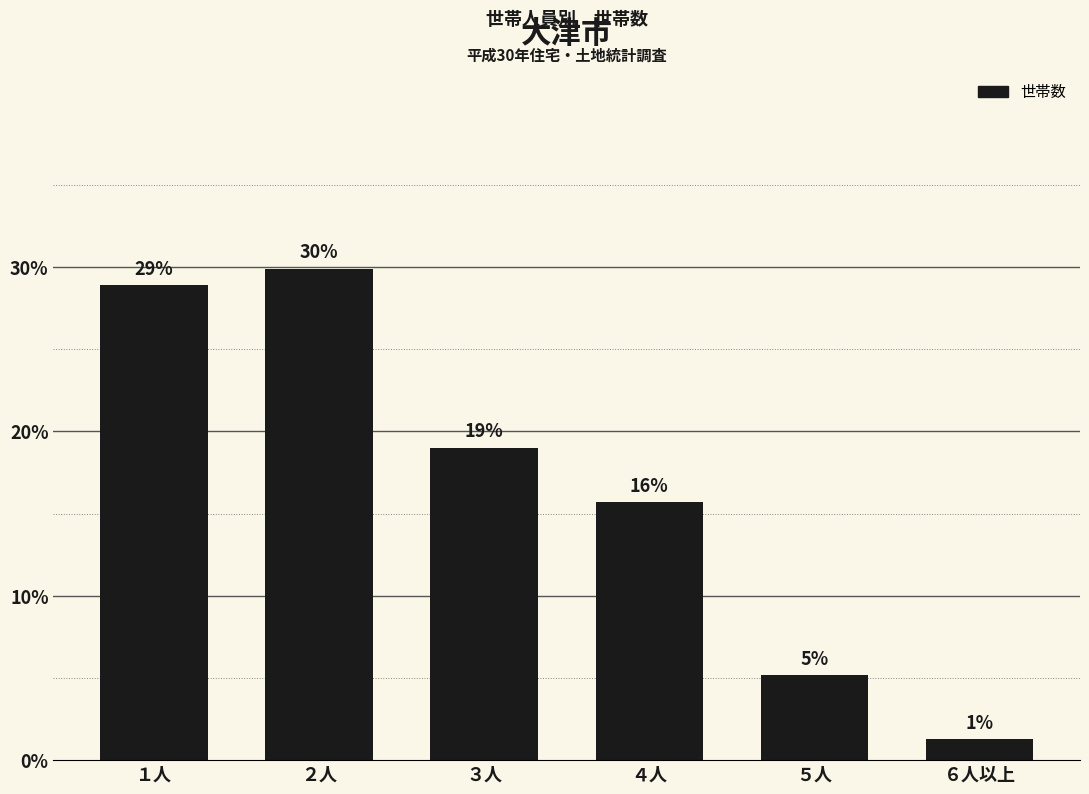

What is the label of the 5th bar from the left?

５人